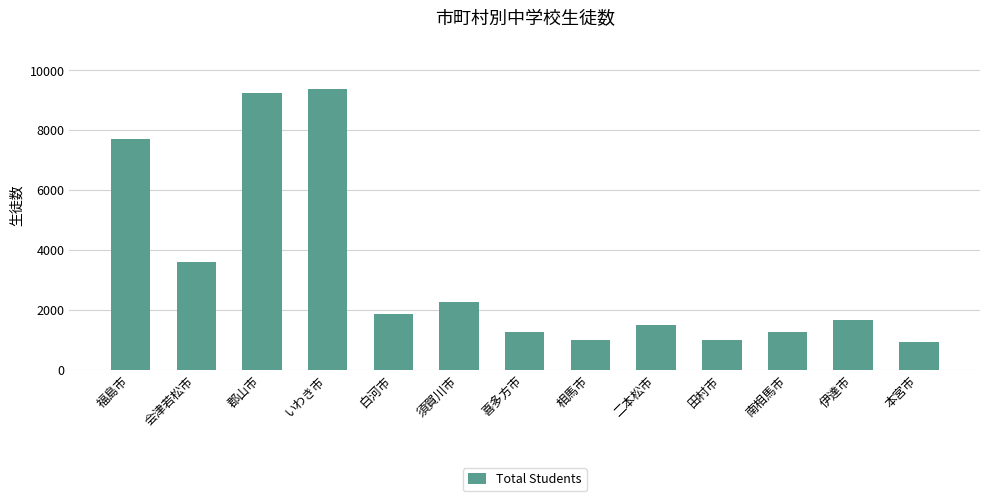

What is the label of the 10th bar from the right?

いわき市